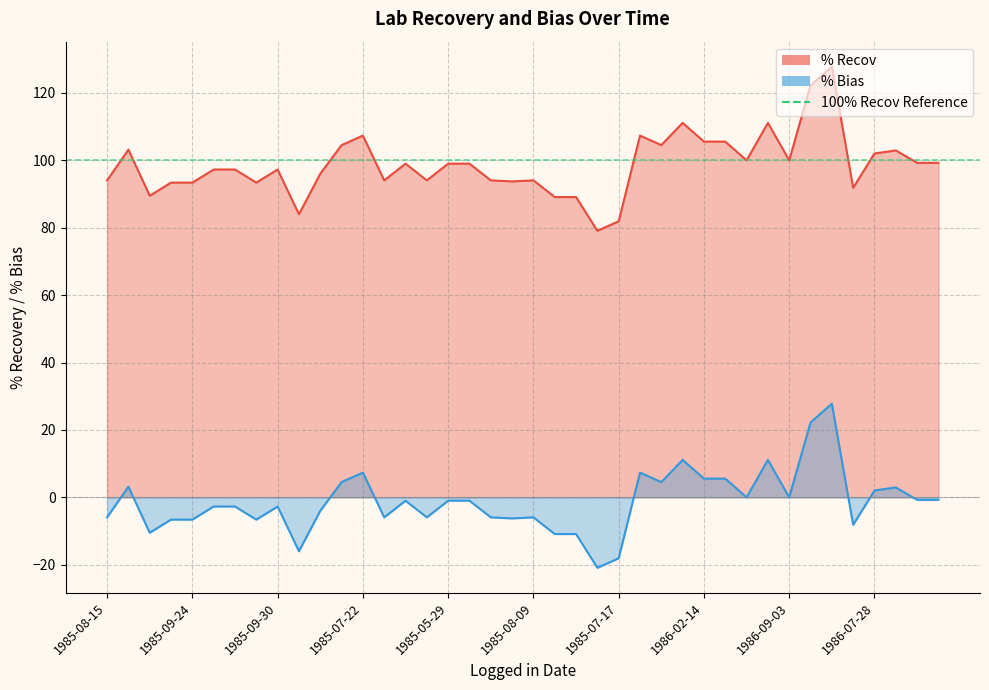

What is the minimum value for % Bias?

-20.9